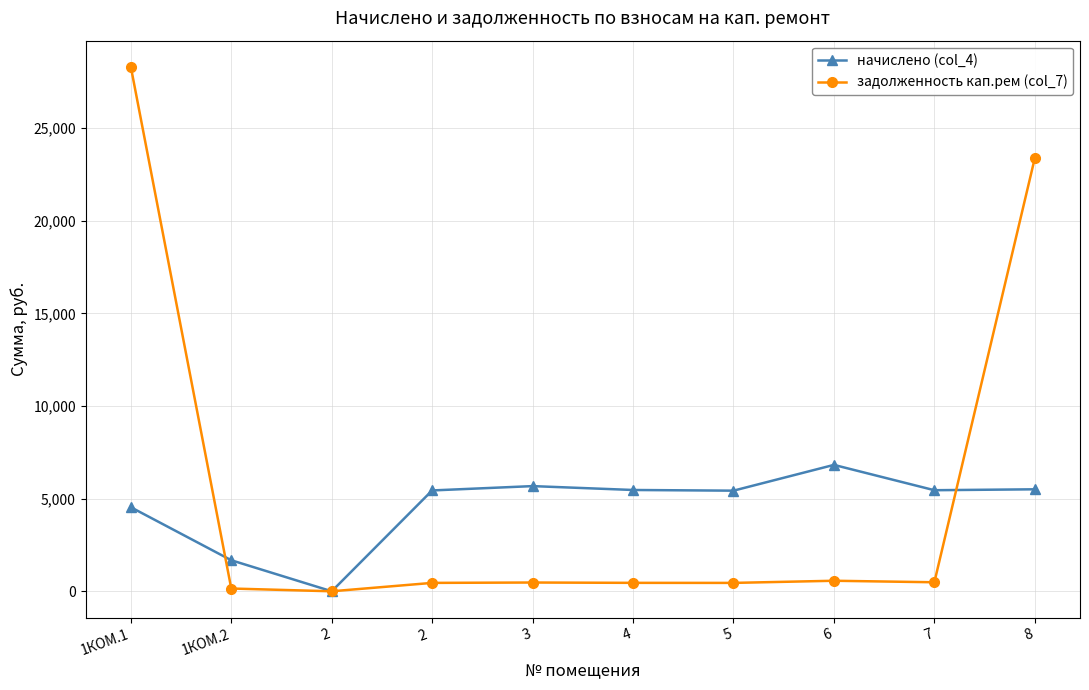

Where does the начислено (col_4) series first go above 5454?

3